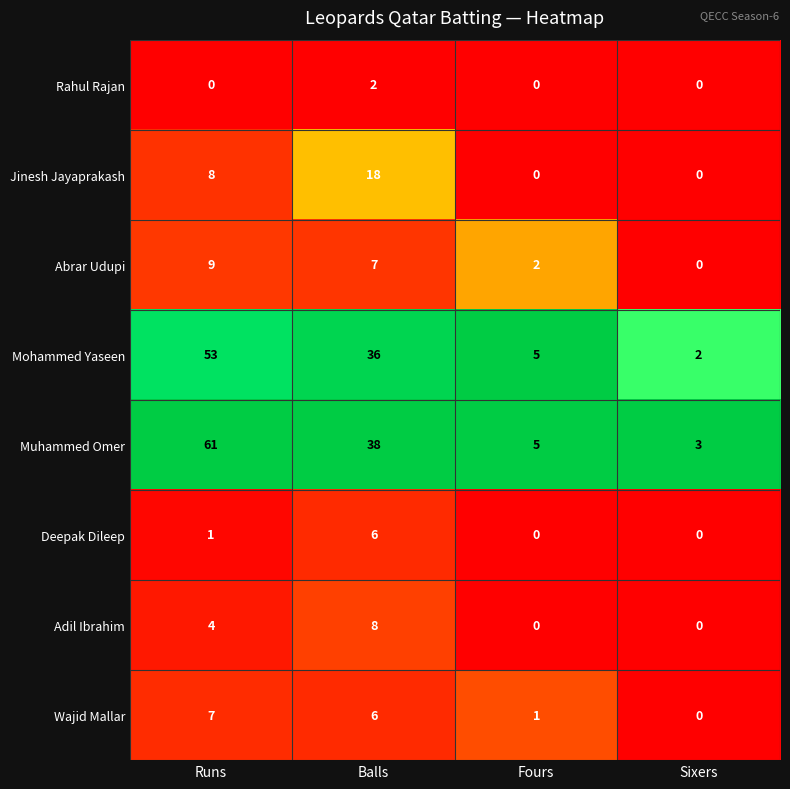

What is the difference between the highest and lowest values at Sixers?

3